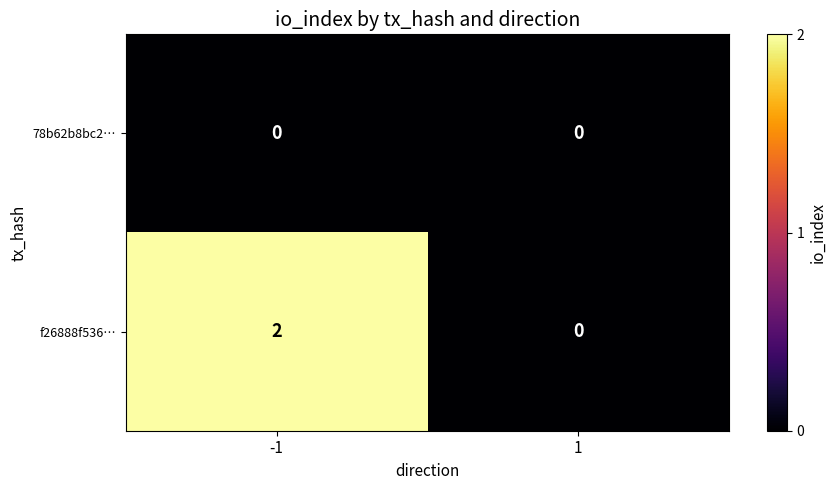

The value of f26888f536… at -1 is 2. True or false?

True